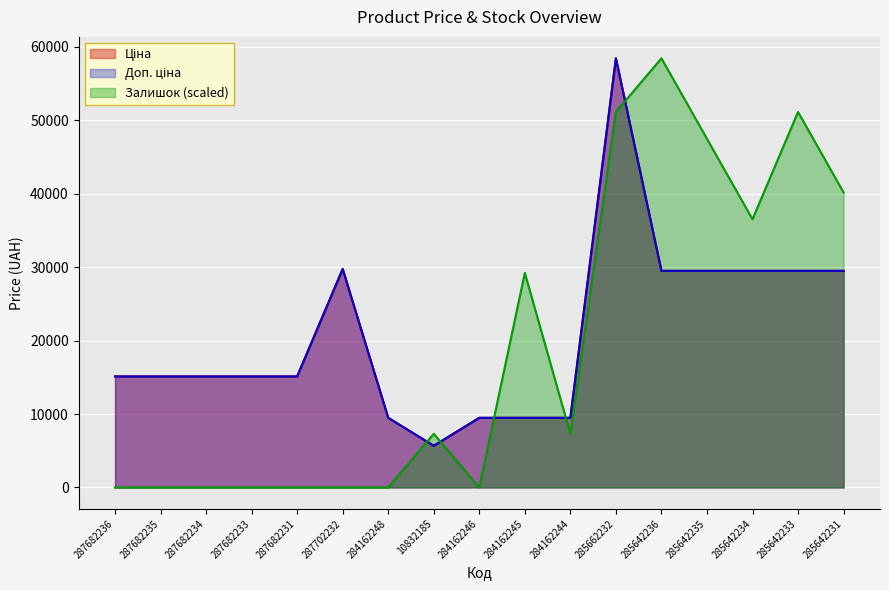

Does the chart display data point markers on the line(s)?

No